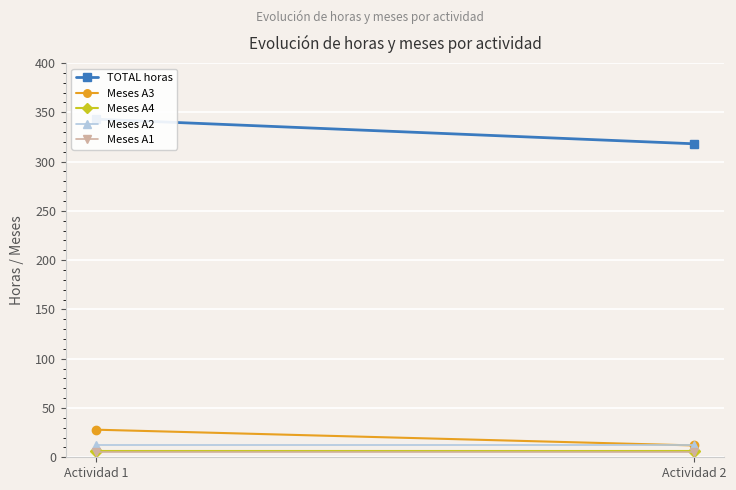

What is the average value of the Meses A2 series?

12